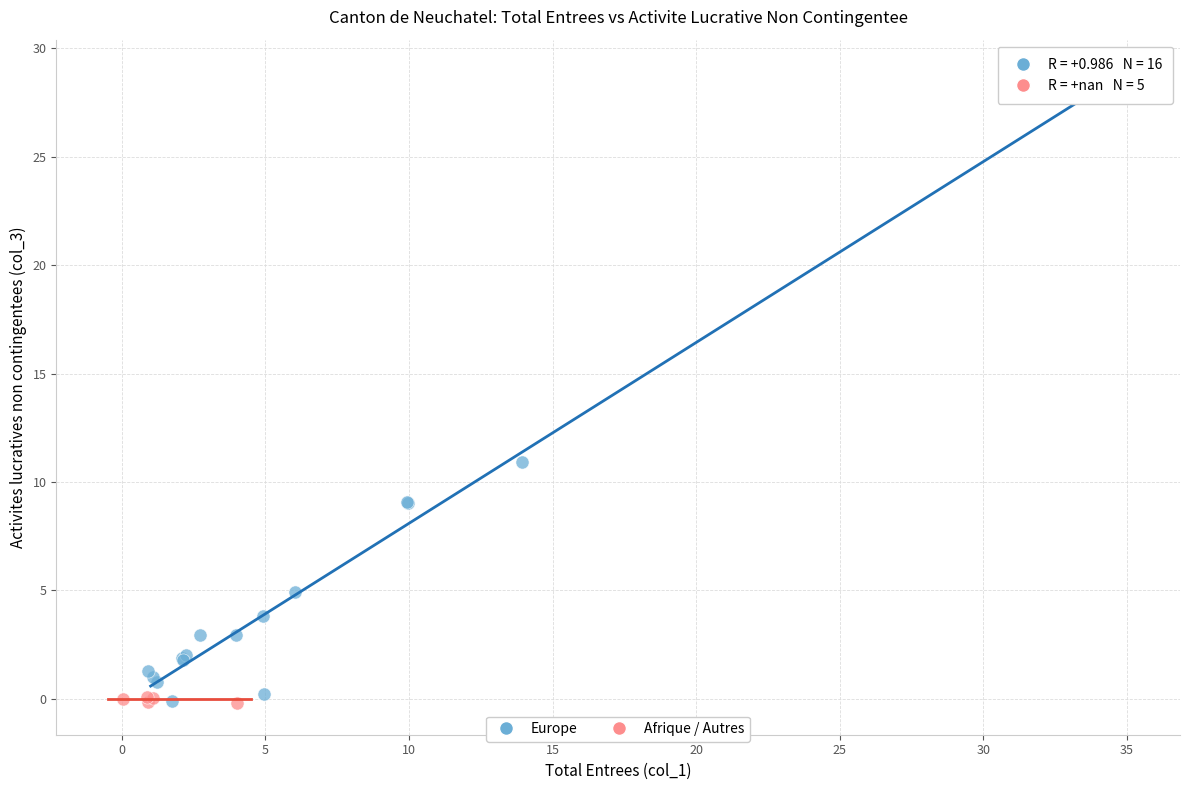

Which series has the largest Y range (max minus min)?

Europe